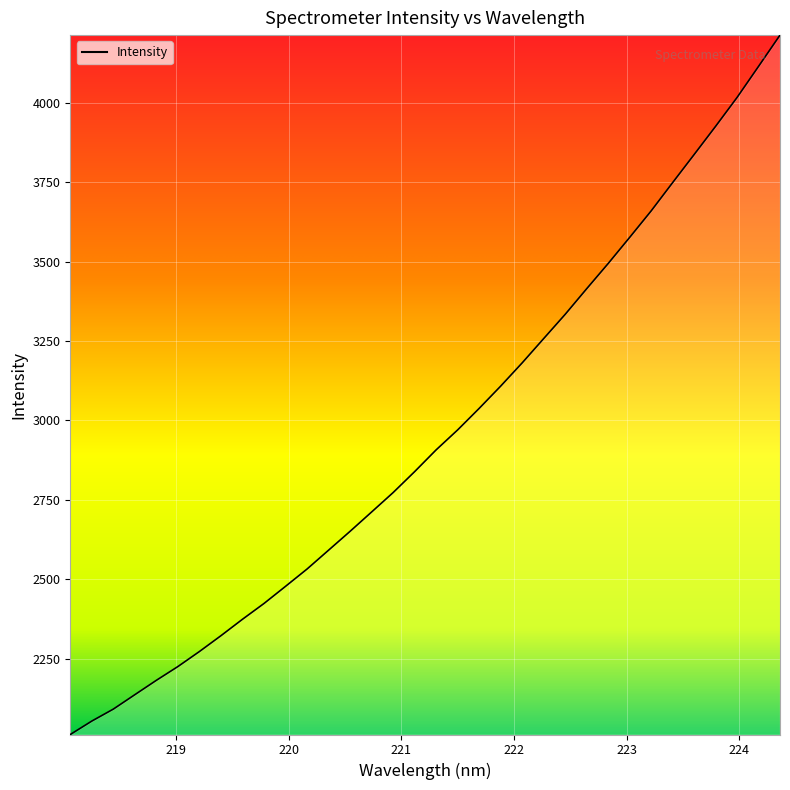

What is the maximum value shown in the chart?

4212.6